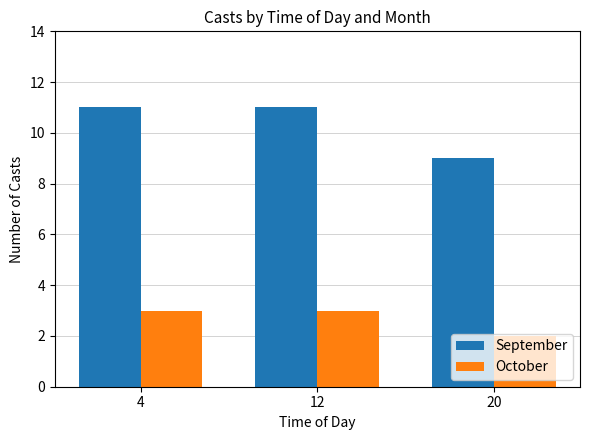

Is it true that October equals 4 at 4?

False